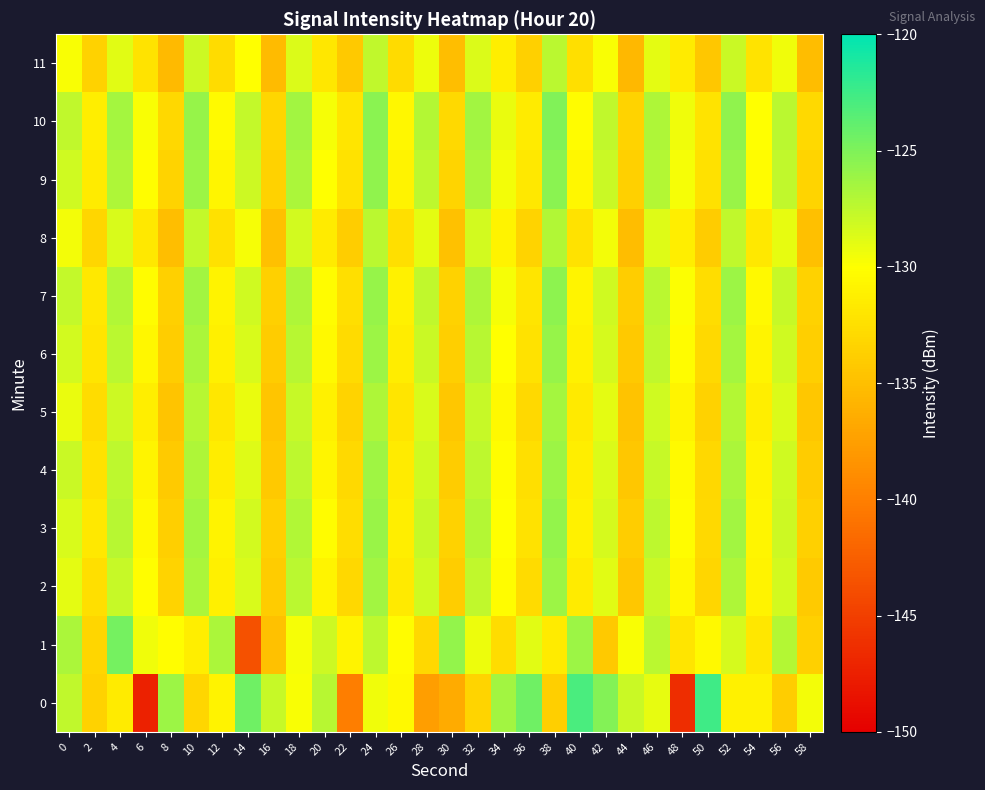

Rank the series at 26 from highest to lowest value.

1, 0, 10, 9, 7, 3, 6, 4, 2, 5, 8, 11